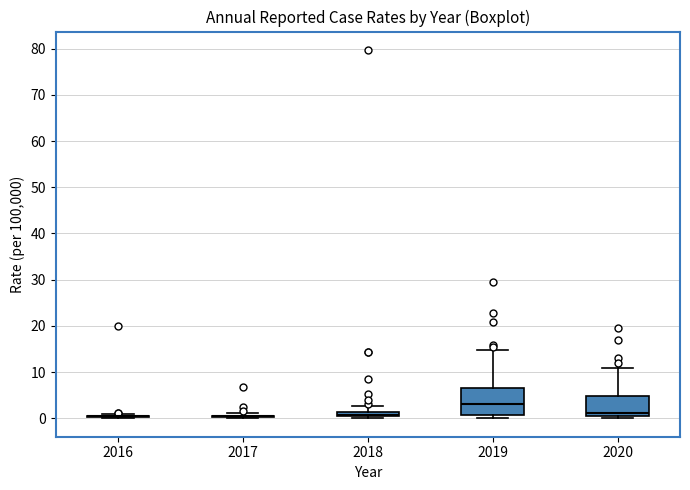

Which box is the tallest, from its lower edge to its upper edge?

2019